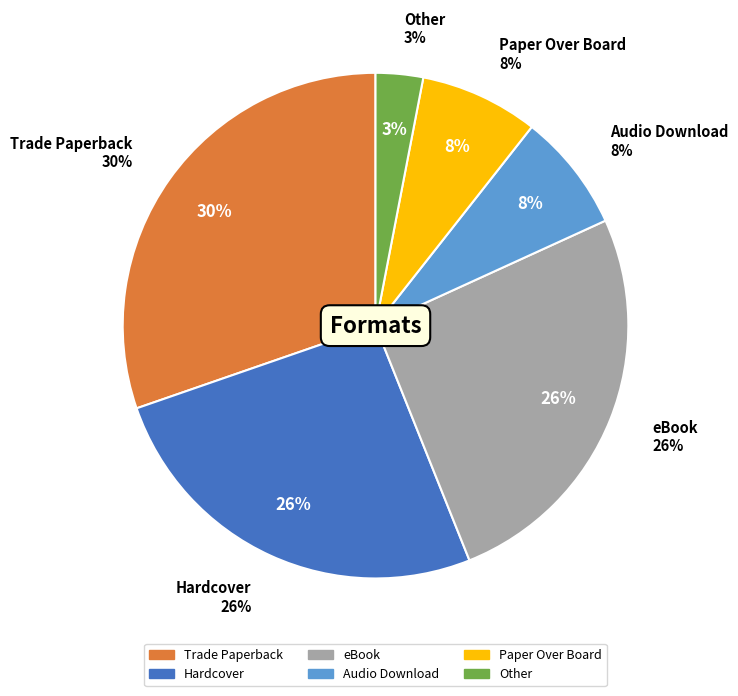

To the nearest percent, what percentage of the pie is eBook?

26%